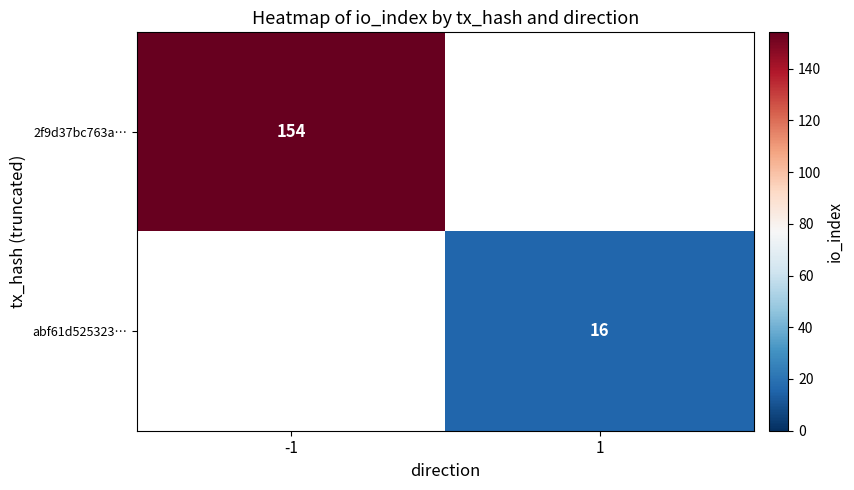

The value of 2f9d37bc763a… at -1 is 154. True or false?

True